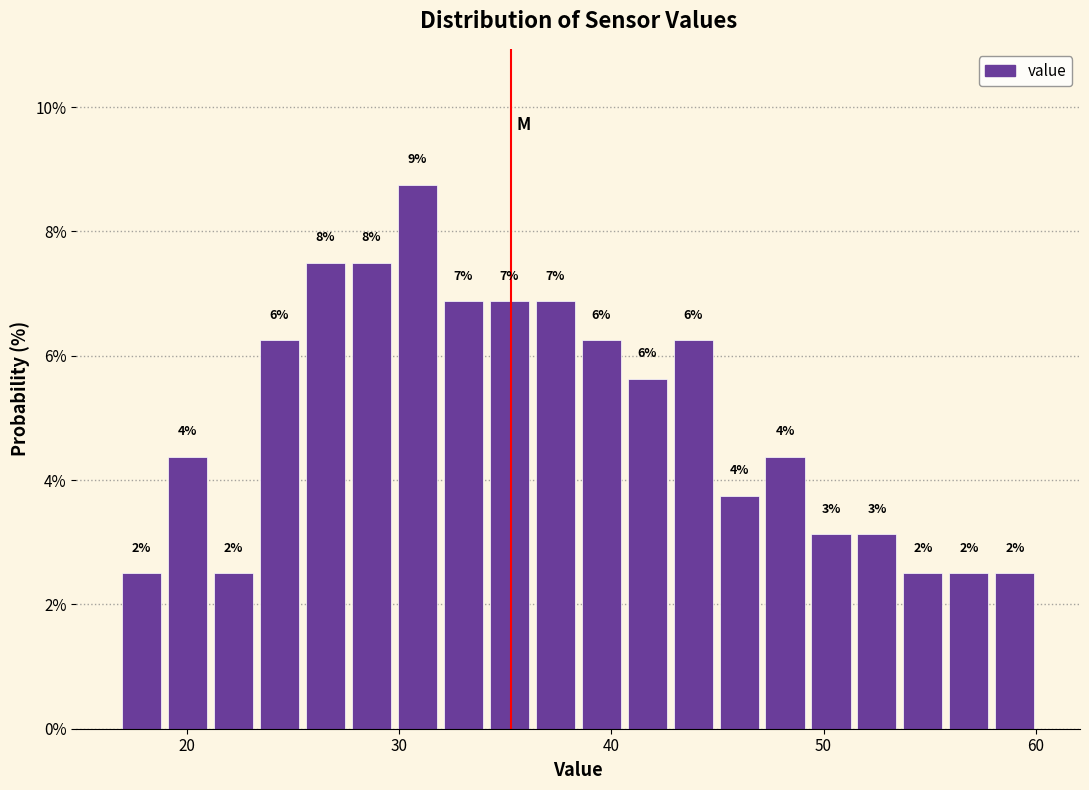

Around what value on the x-axis is the tallest bar? Give the approximate position of its centre, as read against the axis.

31